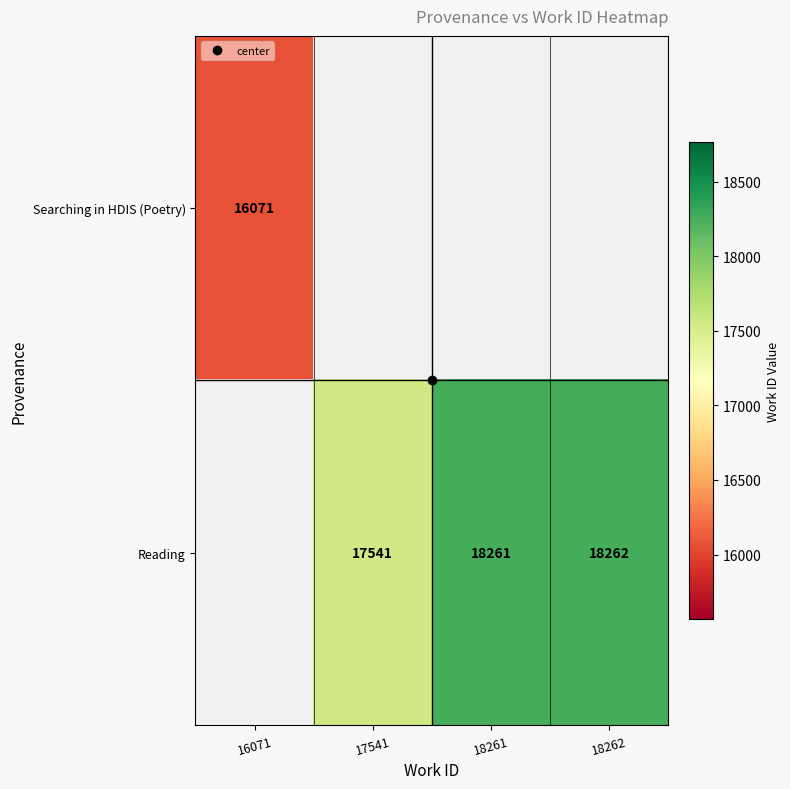

Which has a higher value, 16071 or 17541?

17541